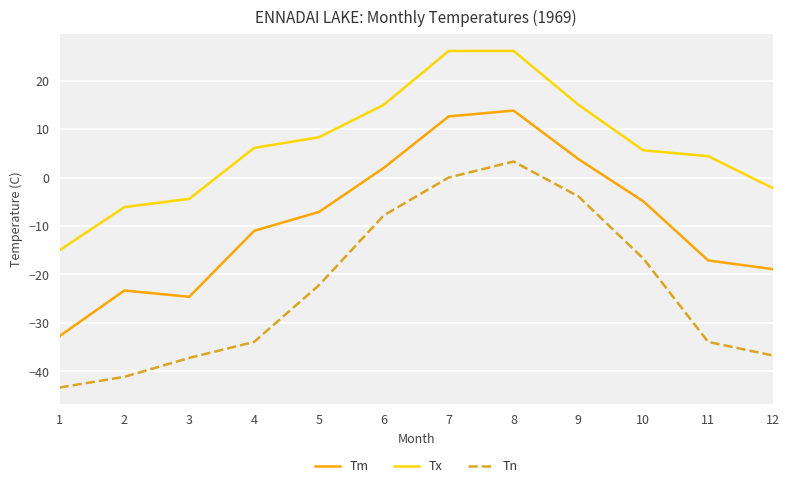

What value does the Tx series have at 12?

-2.2